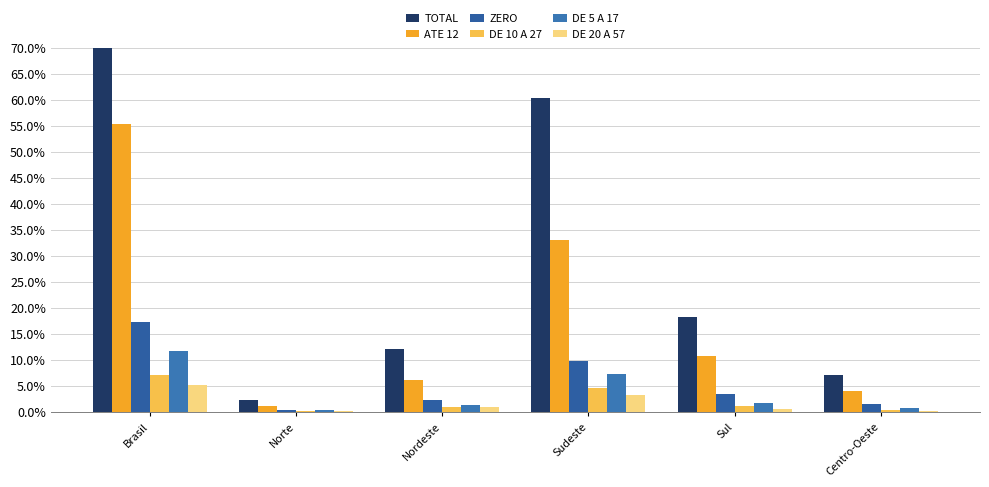

What is the difference between the maximum and minimum values in the DE 20 A 57 series?

0.1